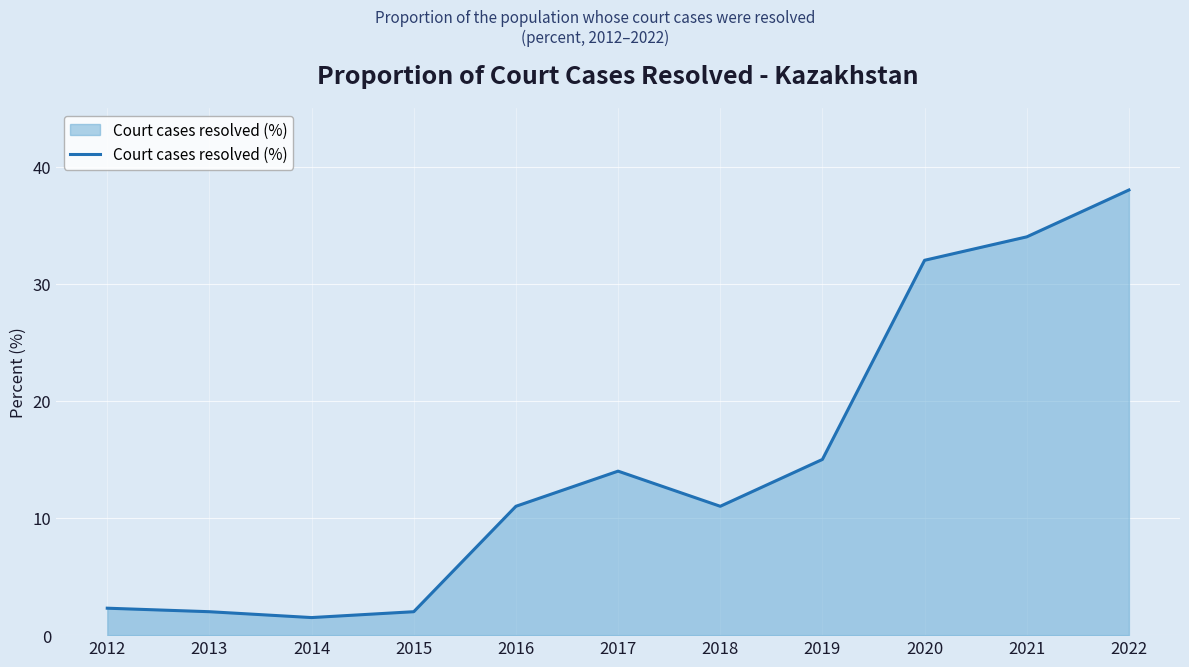

How many lines are shown in the chart?

1